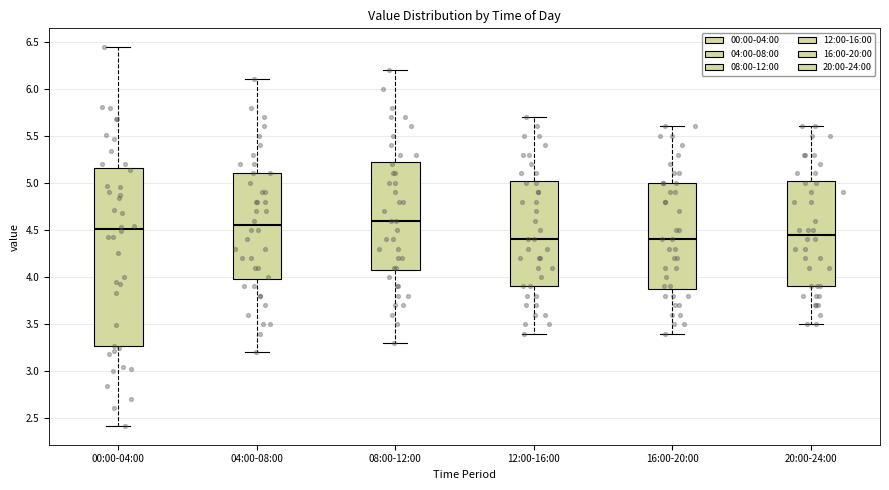

Comparing the boxes themselves (not the whiskers), which one is the tallest?

00:00-04:00